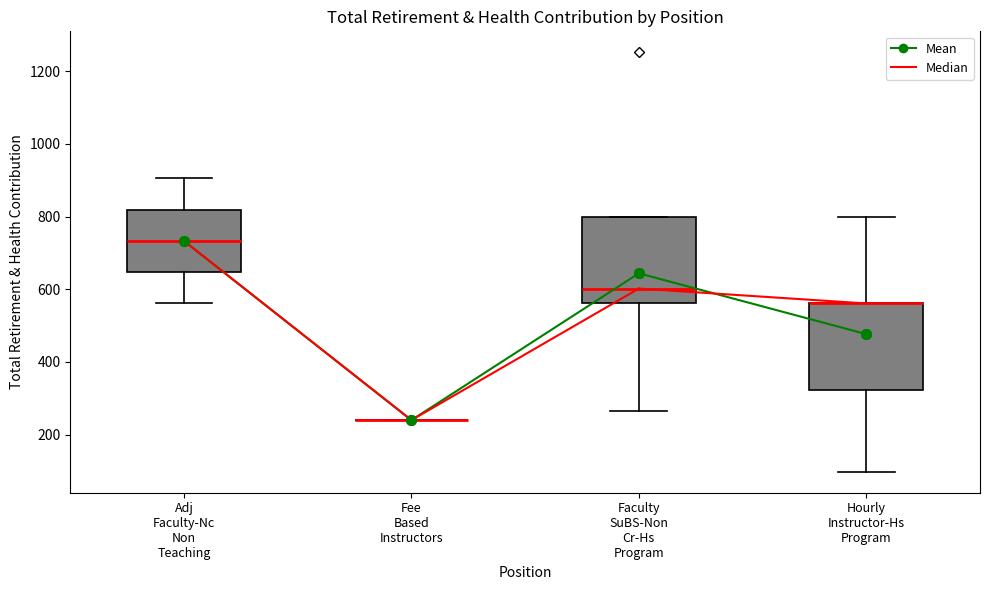

Reading left to right, transcribe this box plot: for each box, give where its median line is, the range the box spans, and where its two whiskers end, as read against the y-axis. The values are not printed on the chart, so give them approximately, as read against the axis.

Adj Faculty-Nc Non Teaching: median 740, box 640 to 820, whiskers 560 to 900
Fee Based Instructors: box collapsed to a line at 240, whiskers 240 to 240
Faculty SuBS-Non Cr-Hs Program: median 600, box 560 to 800, whiskers 260 to 800
Hourly Instructor-Hs Program: median 560 (drawn on the box's upper edge), box 320 to 560, whiskers 100 to 800